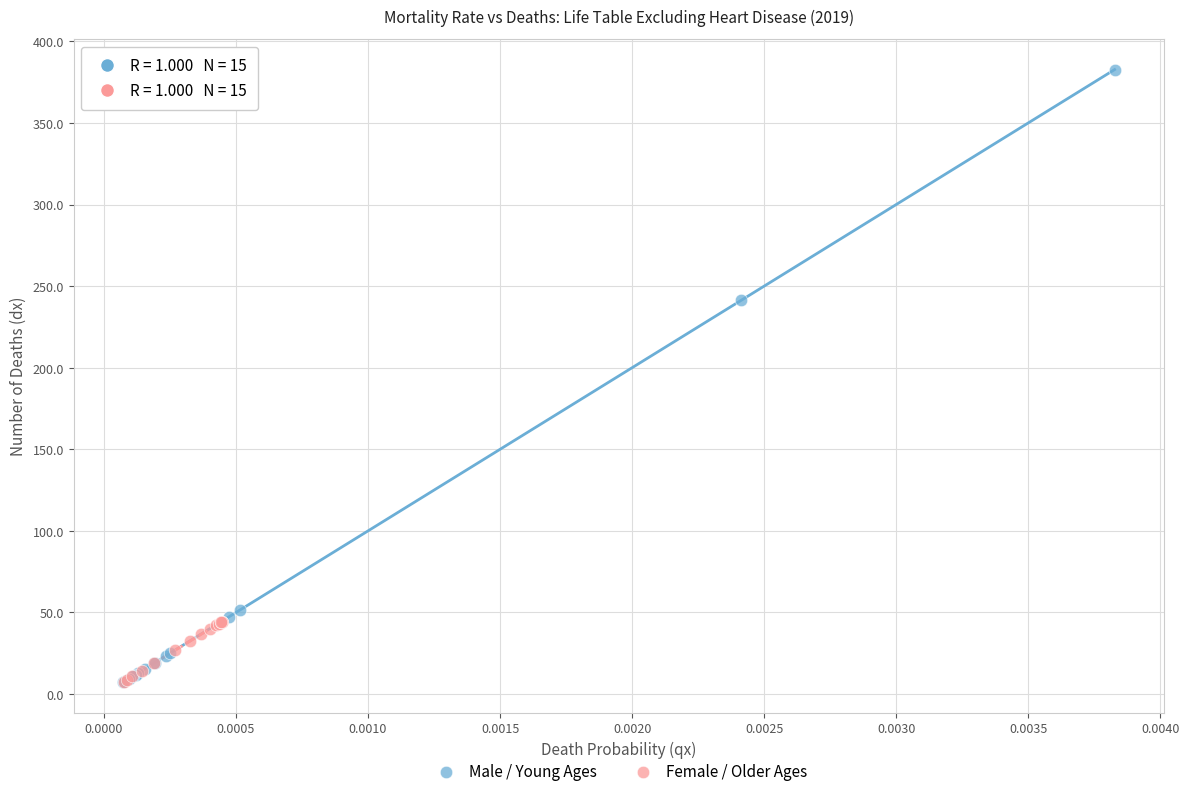

Which series reaches the maximum Y coordinate?

Male / Young Ages